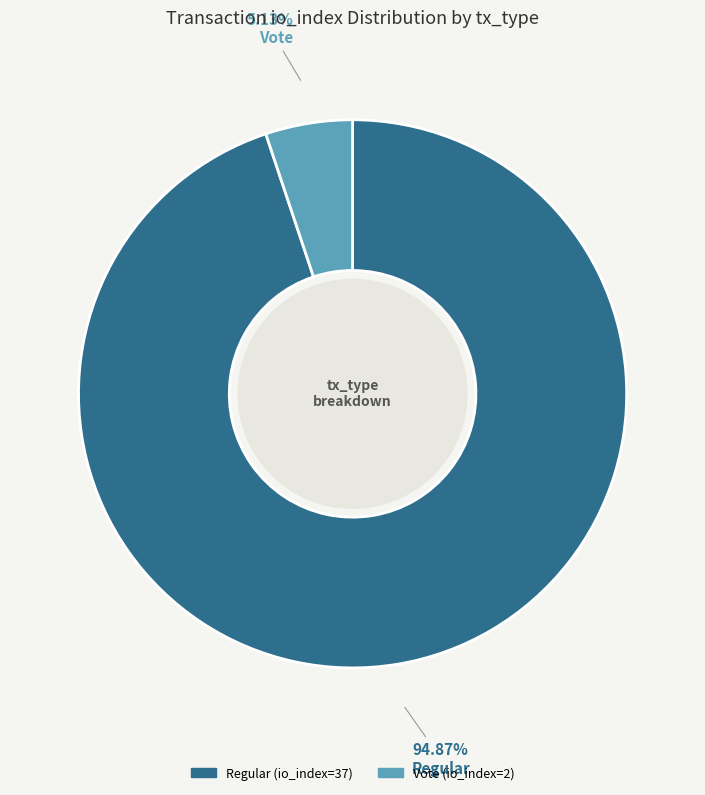

Which slice is the largest?

Regular